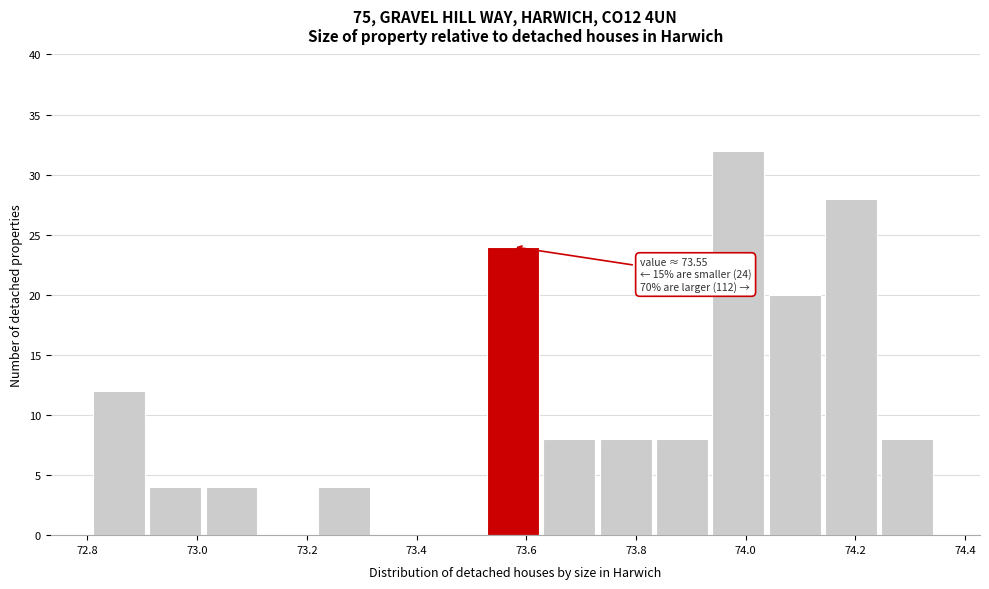

Over which range of the x-axis is the bar tallest?

73.94 to 74.04